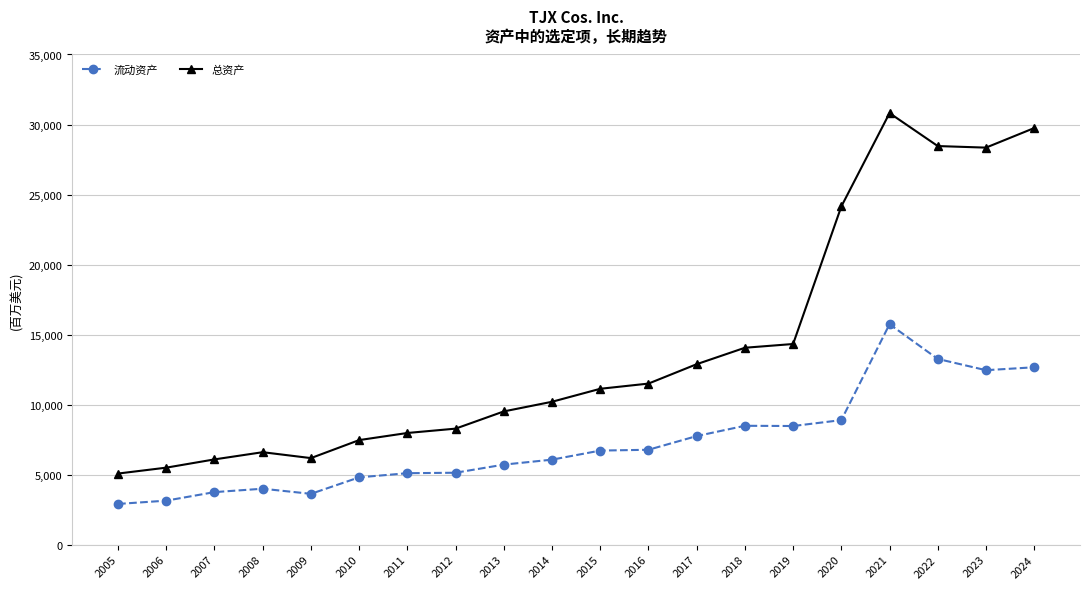

At 2007, list the series in order from smallest to largest.

流动资产, 总资产